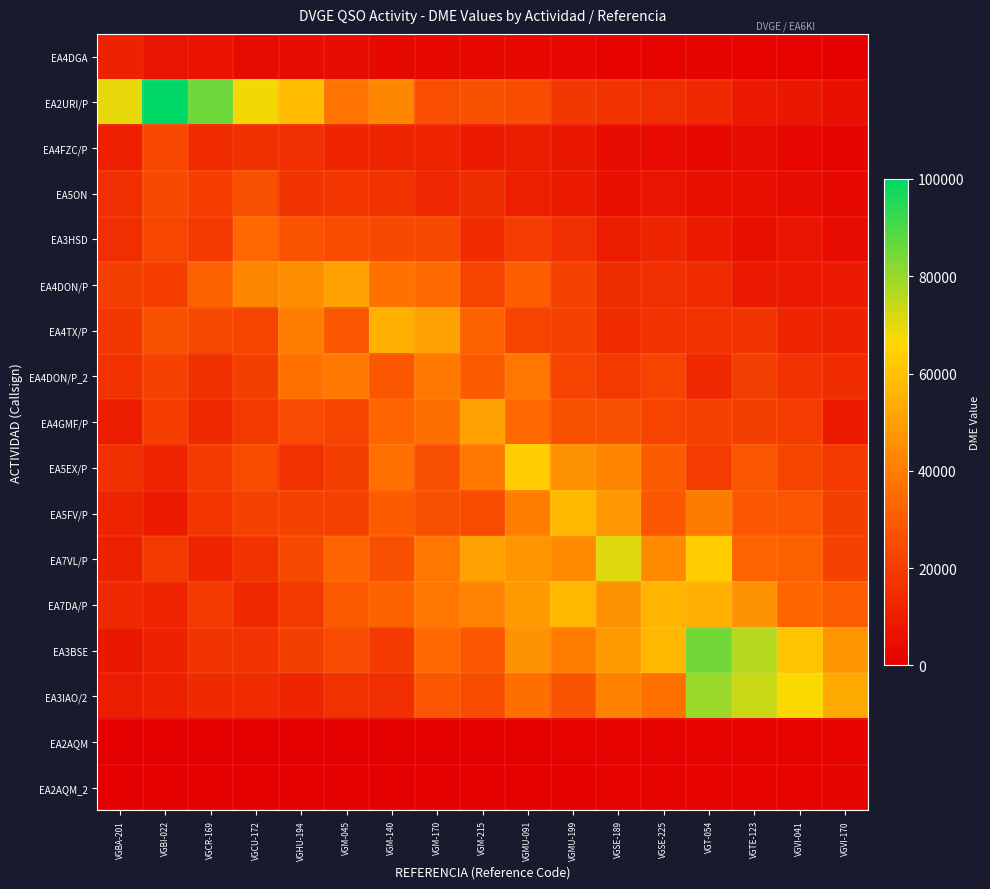

Which label corresponds to the largest value in the chart?

VGBI-022